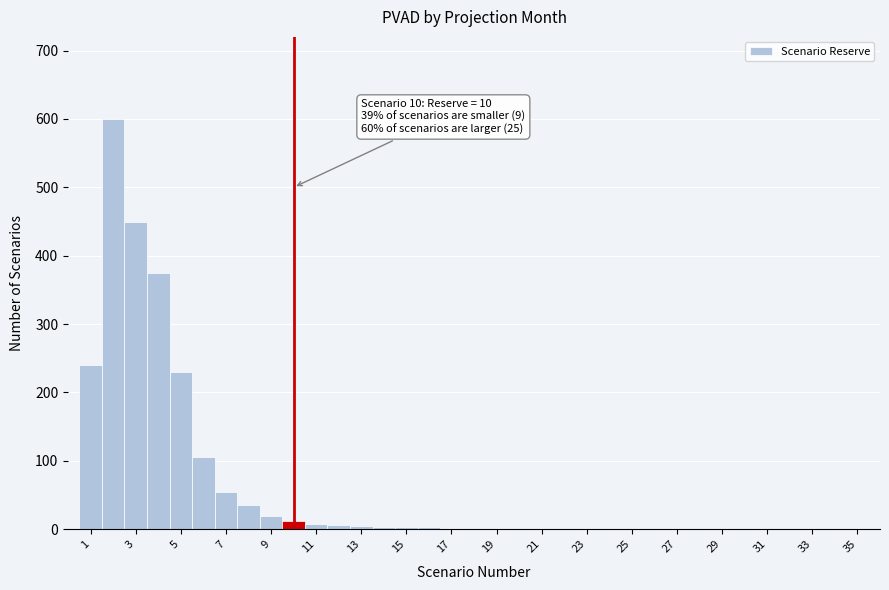

Over which range of the x-axis is the bar tallest?

1.5 to 2.5